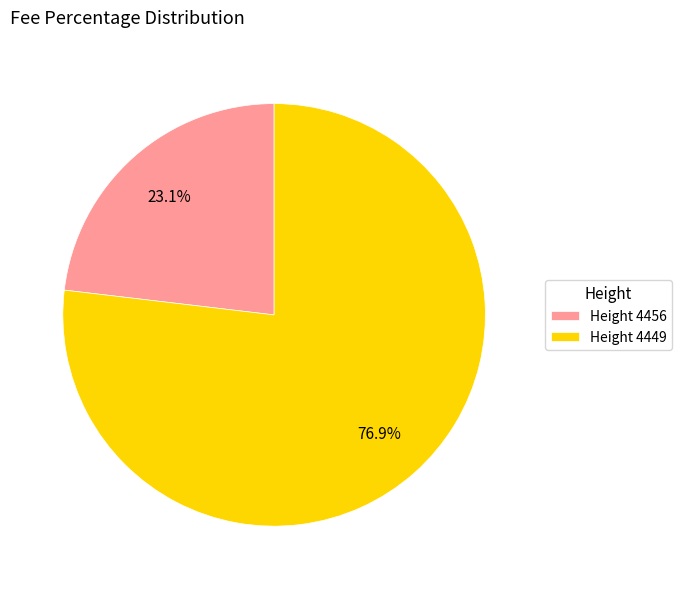

Which slice represents more than half of the pie?

Height 4449